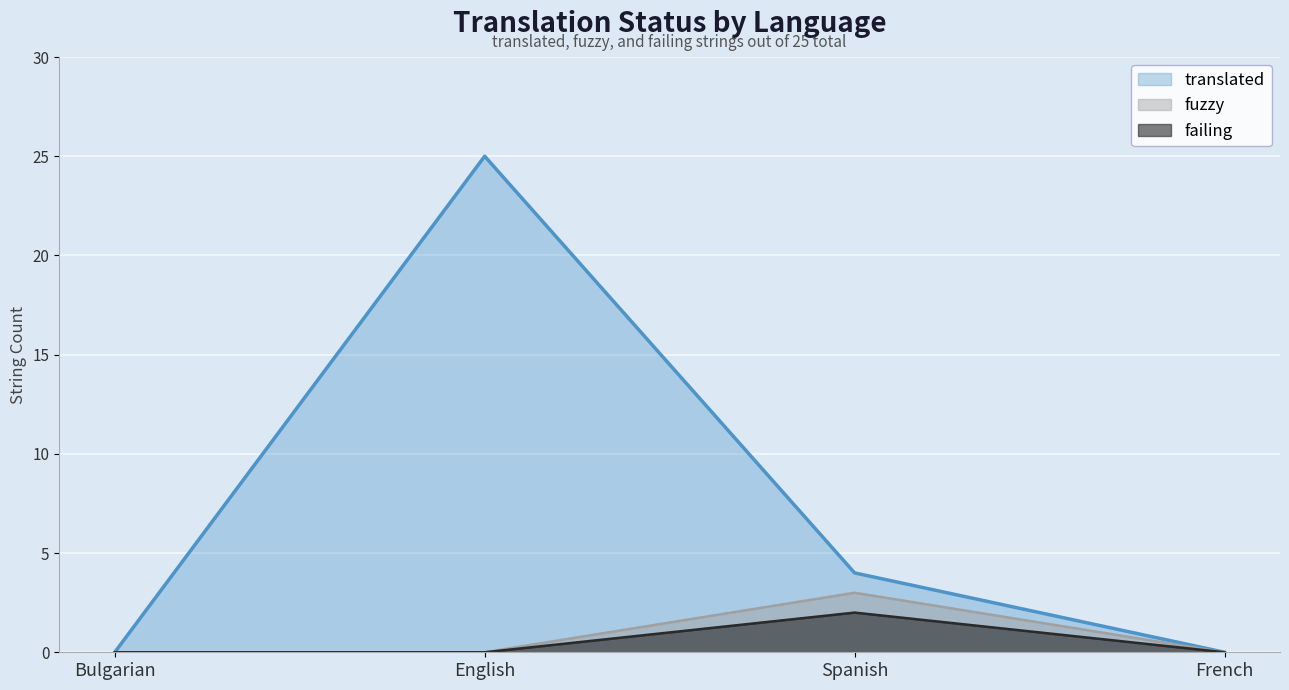

At which category is the sum across all series the highest?

English